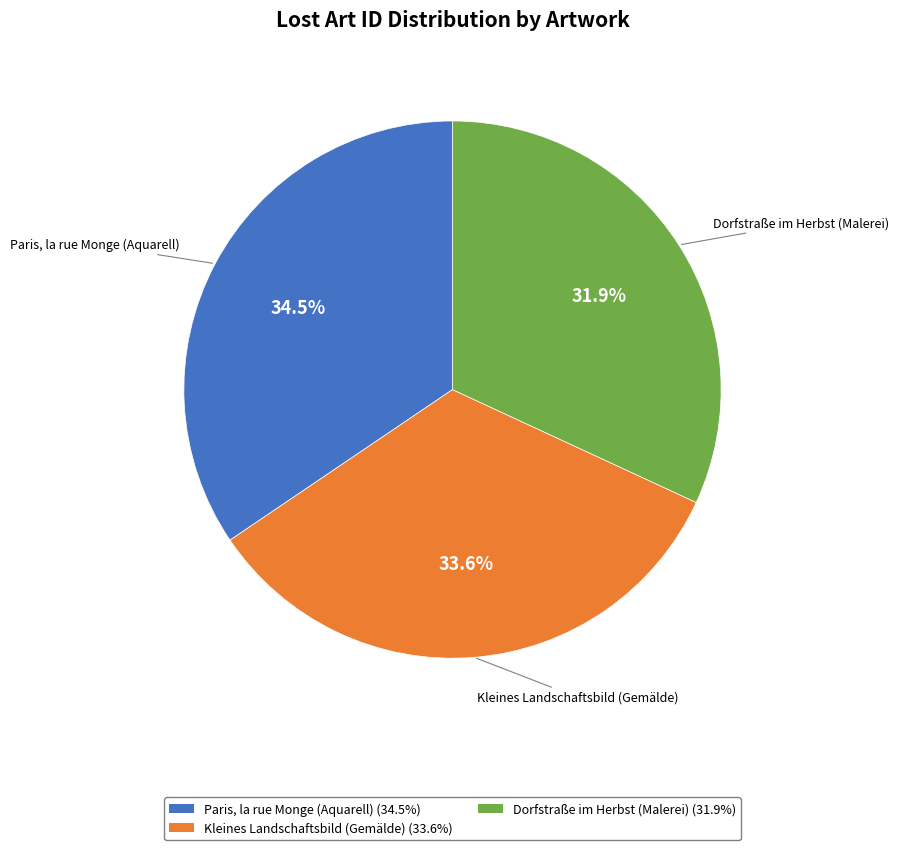

How many slices are in this pie chart?

3